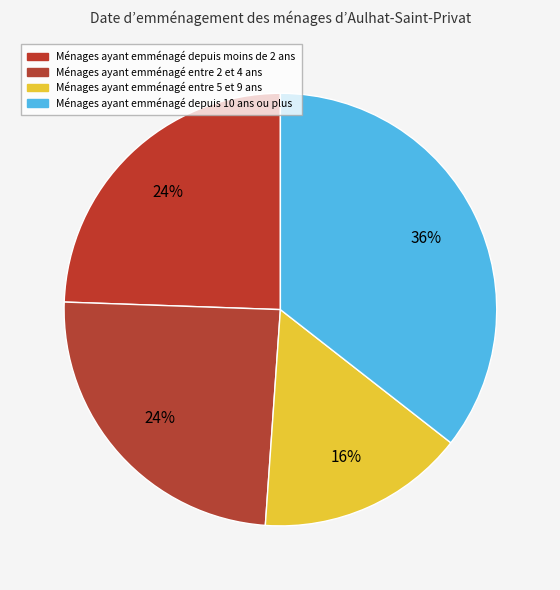

Is there any slice that represents more than half of the pie?

No